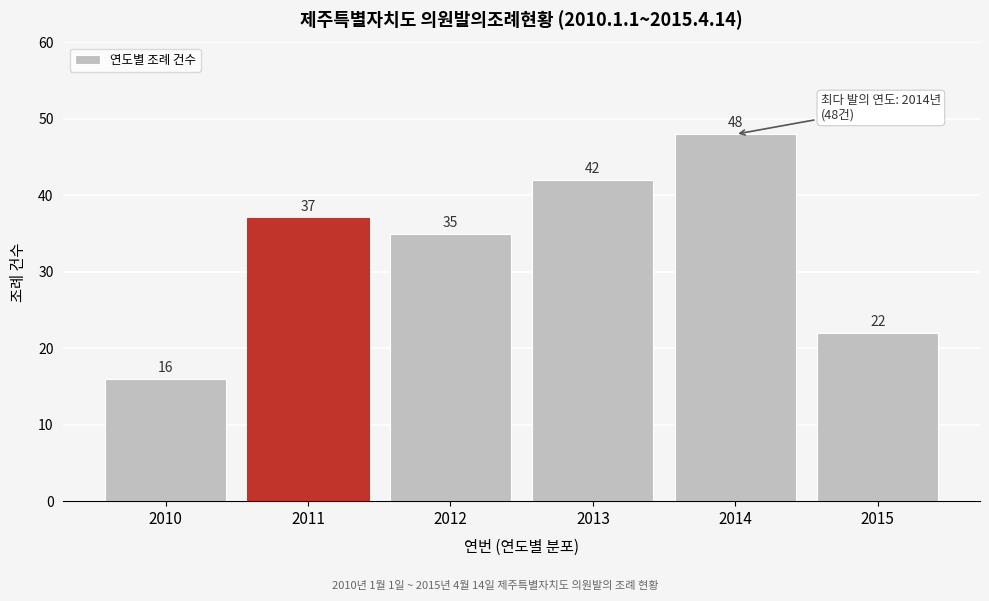

Reading right to left, what are all the values shown in this chart?

2015=22	2014=48	2013=42	2012=35	2011=37	2010=16